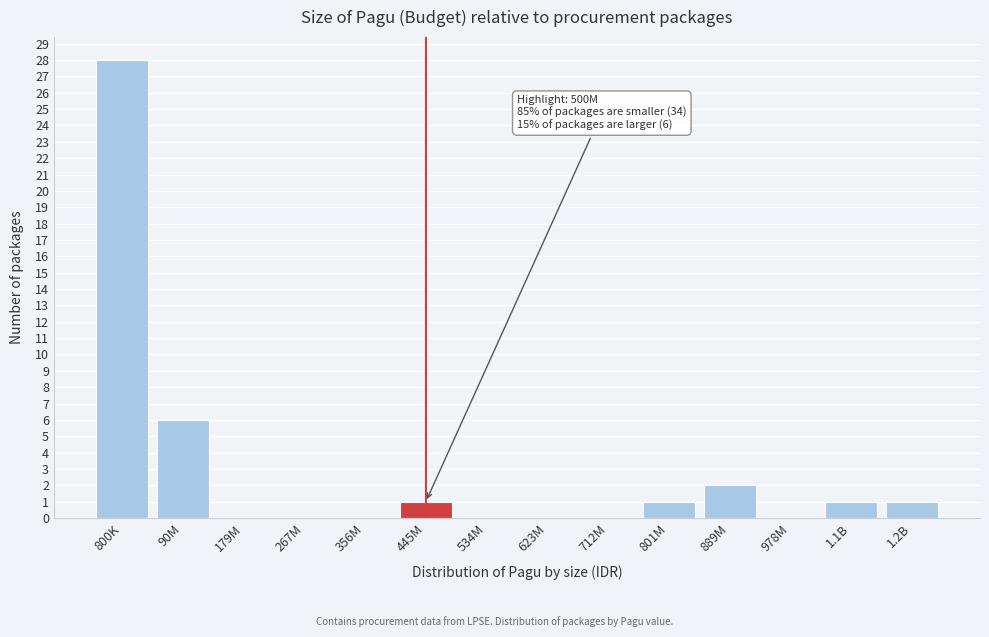

Reading right to left, what are all the values shown in this chart?

1.2B=1	1.1B=1	978M=0	889M=2	801M=1	712M=0	623M=0	534M=0	445M=1	356M=0	267M=0	179M=0	90M=6	800K=28